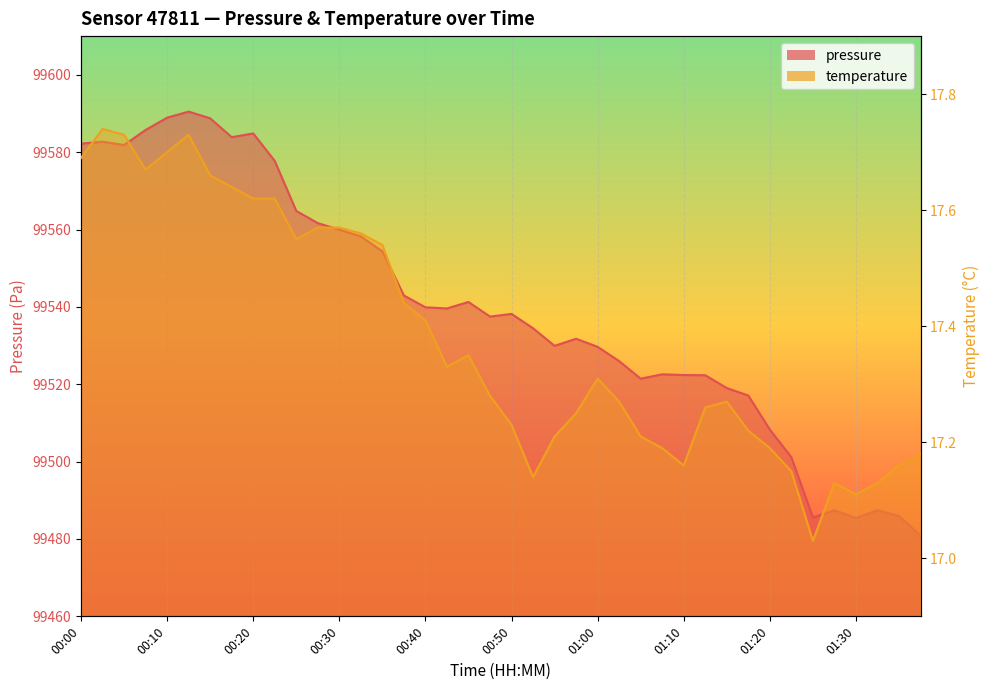

True or false: pressure has more than 1 interior local peaks.

True